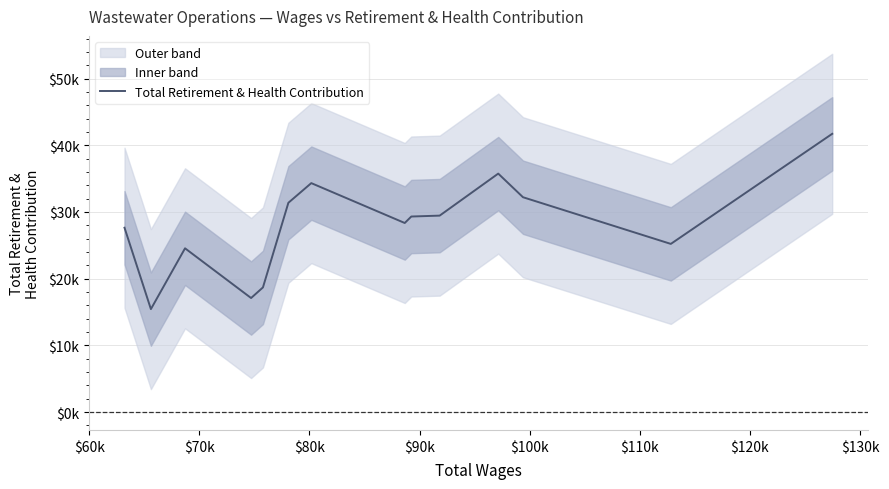

What is the sum of all values?

391173